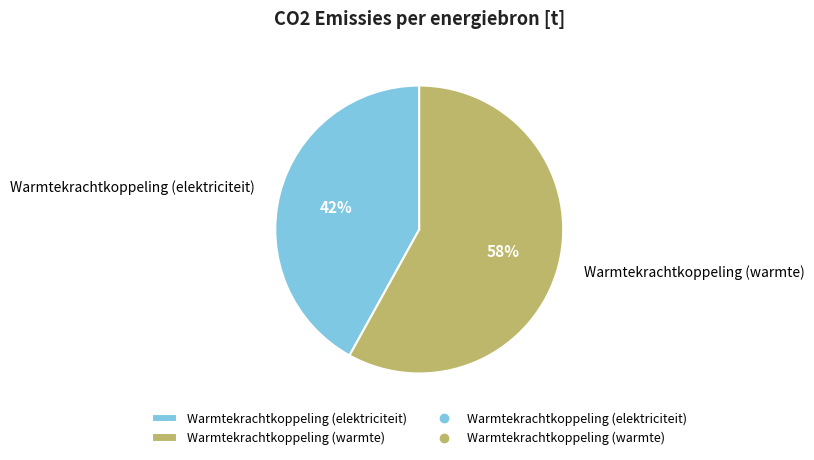

Count the number of slices in the pie.

2